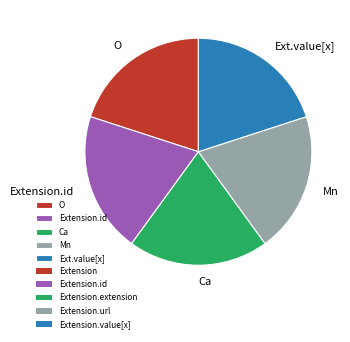

Does any single category account for the majority?

No